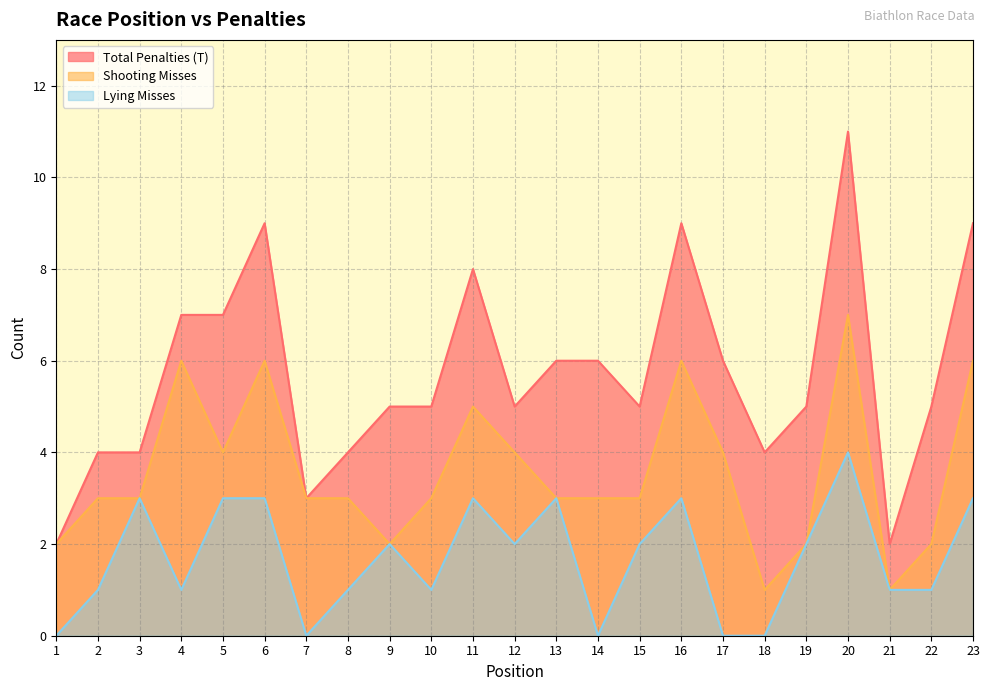

How many interior local valleys does the Lying Misses series have?

5